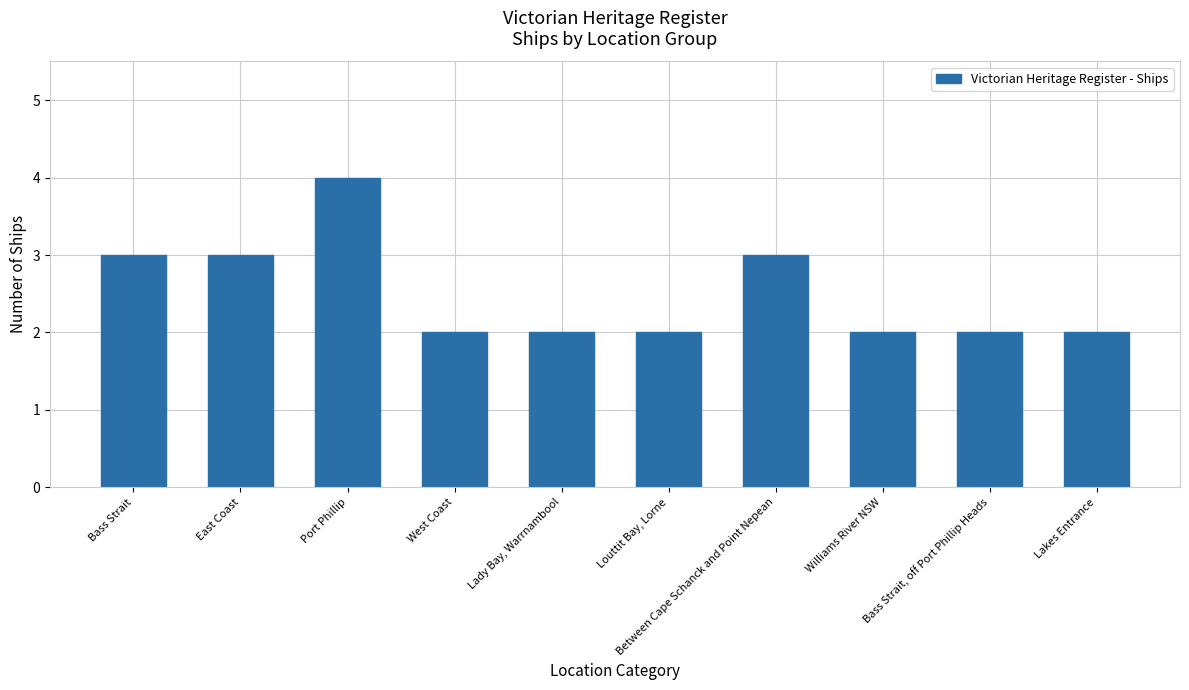

What is the approximate value at Bass Strait?

3